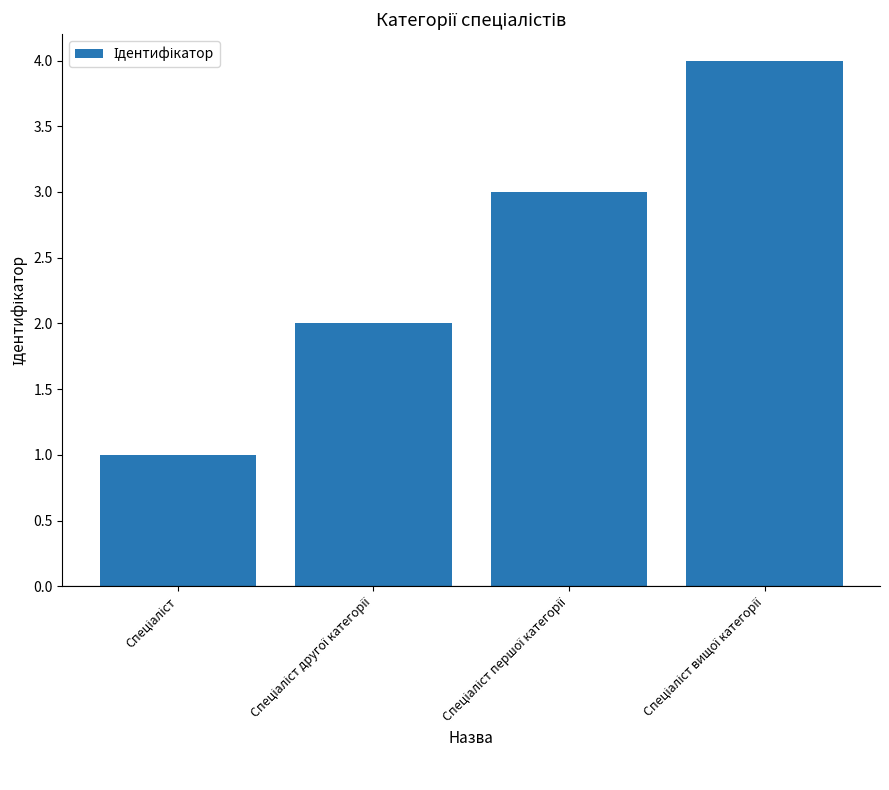

How many bars are there in total?

4